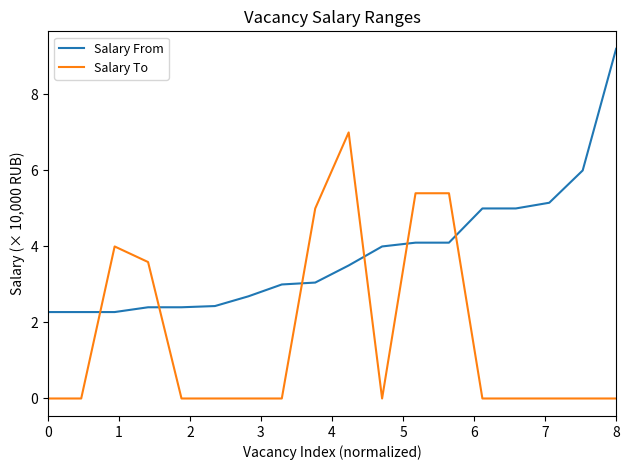

After their last crossing, which series has the higher values: Salary To or Salary From?

Salary From